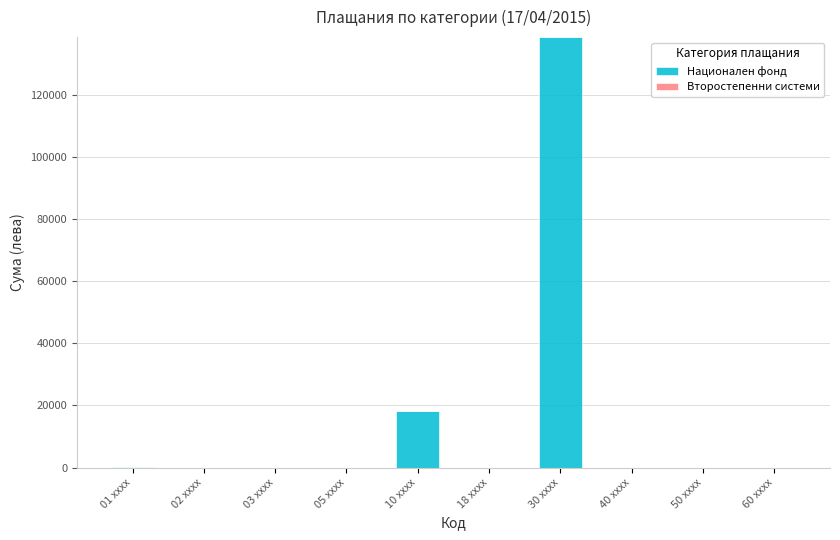

Does the chart contain stacked bars?

No